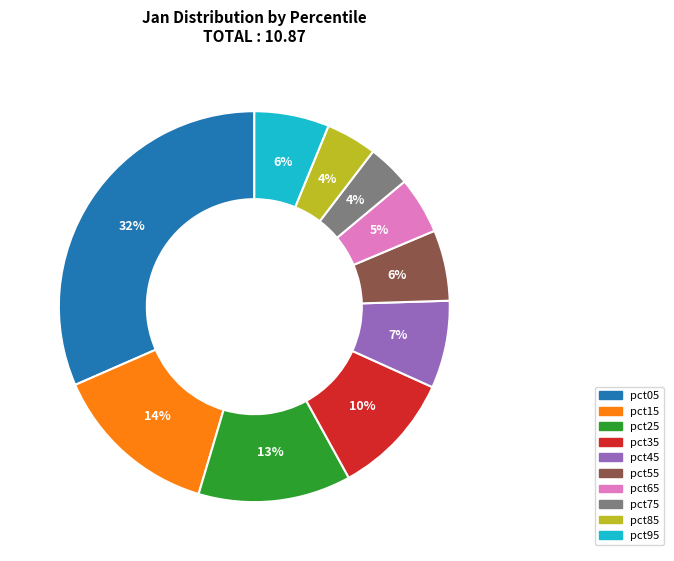

Is the sum of pct15 and pct45 greater than half?

No